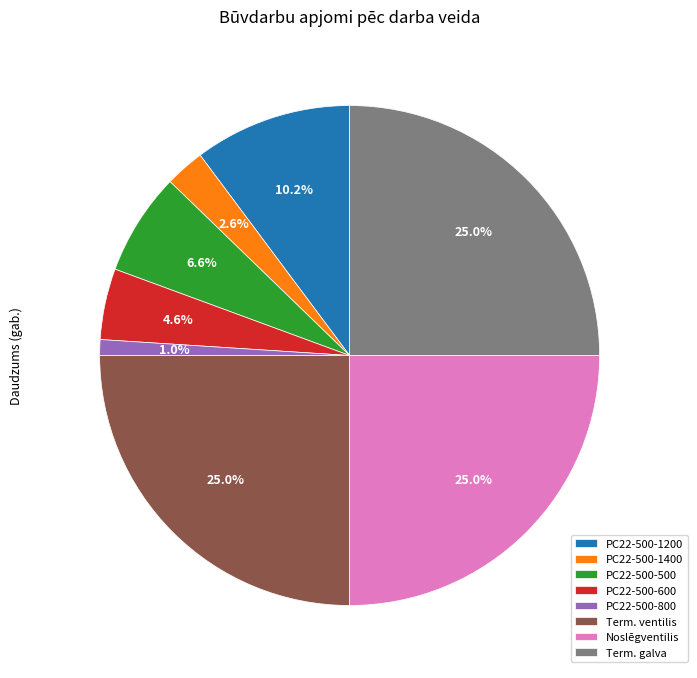

Which slice is the smallest?

PC22-500-800